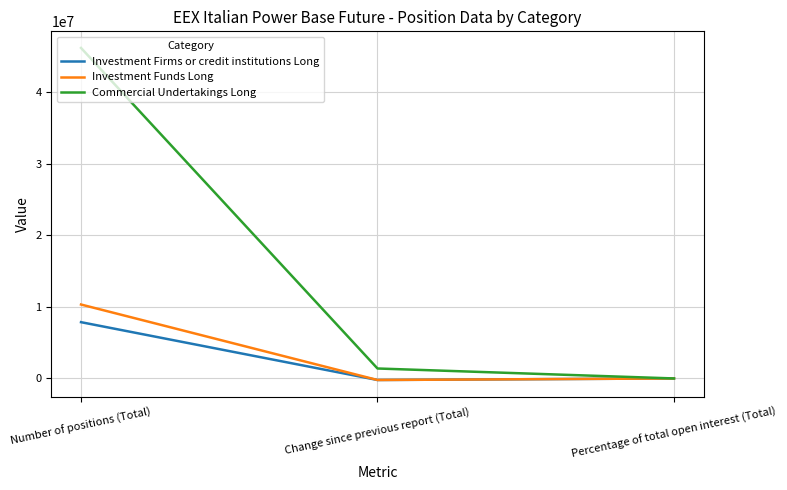

Which series has the largest total across all categories?

Commercial Undertakings Long